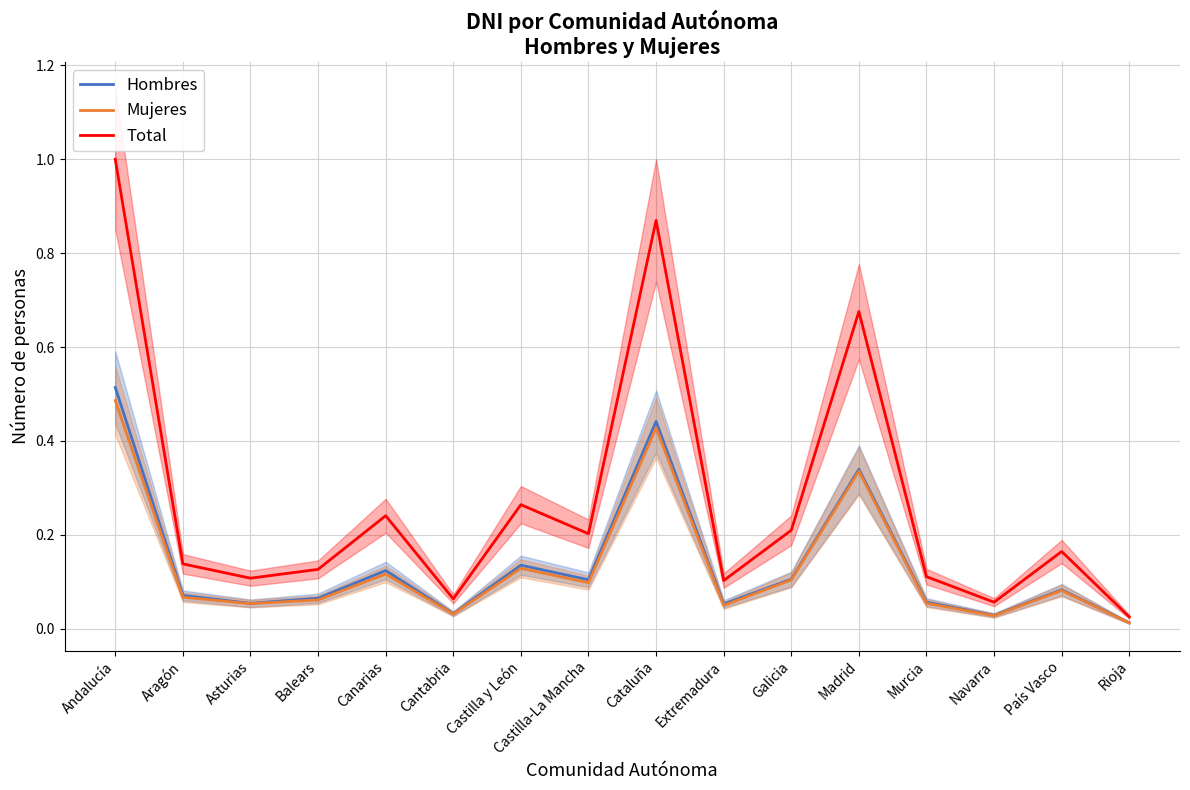

The Total series shows 0.2 at País Vasco. True or false?

True